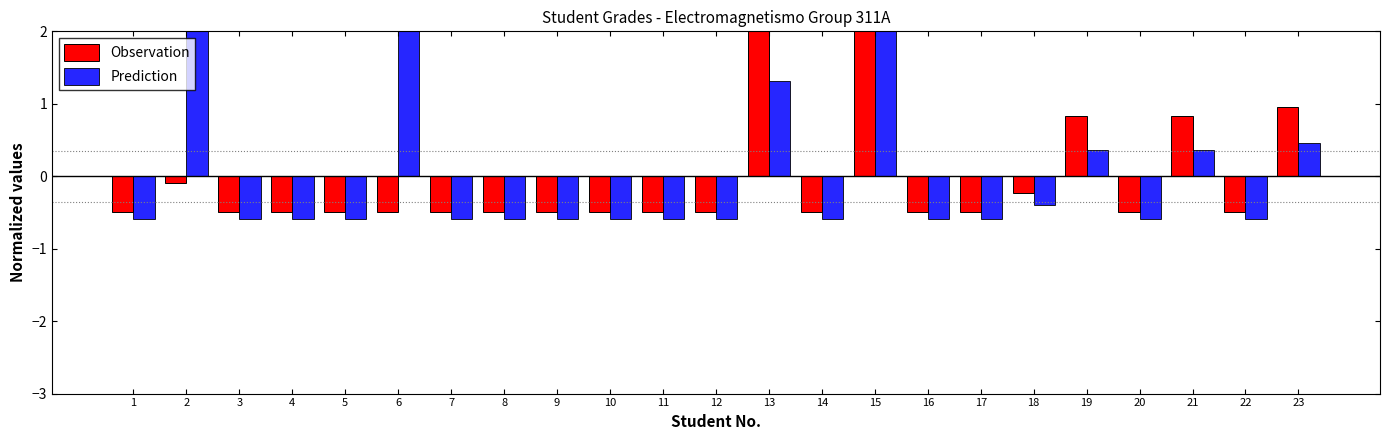

How many negative values does the Observation series have?

18